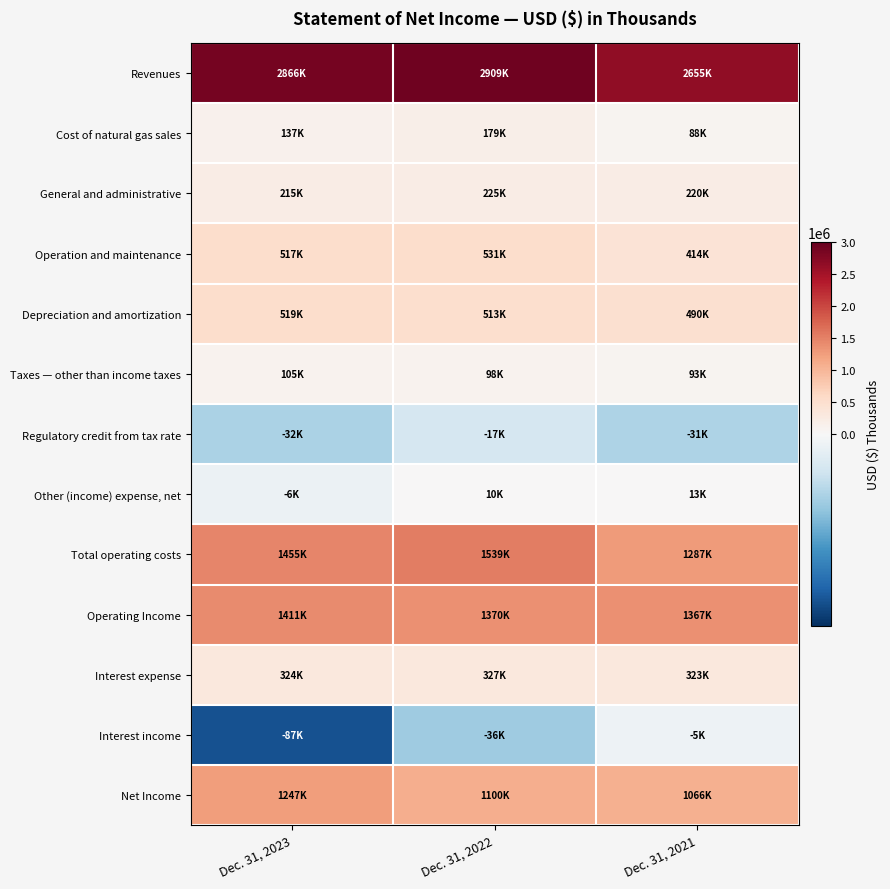

Which series has the largest total across all categories?

Revenues